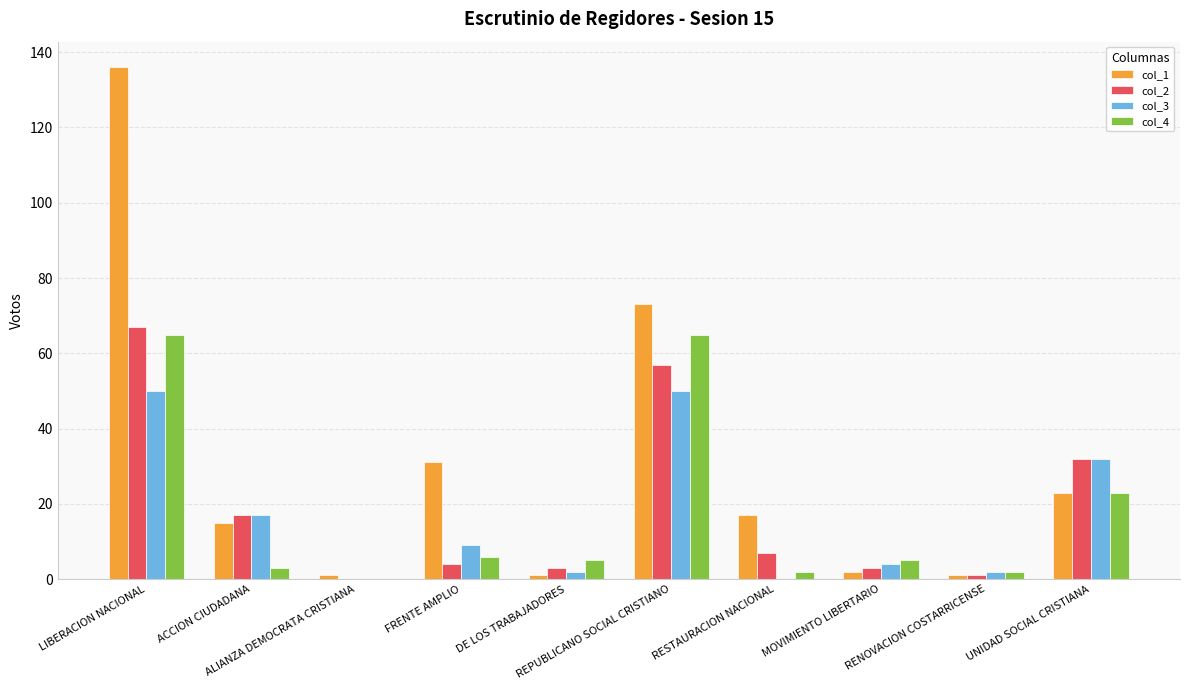

Reading left to right, list all the values displayed in this chart.

col_1: 136	15	1	31	1	73	17	2	1	23
col_2: 67	17	0	4	3	57	7	3	1	32
col_3: 50	17	0	9	2	50	0	4	2	32
col_4: 65	3	0	6	5	65	2	5	2	23